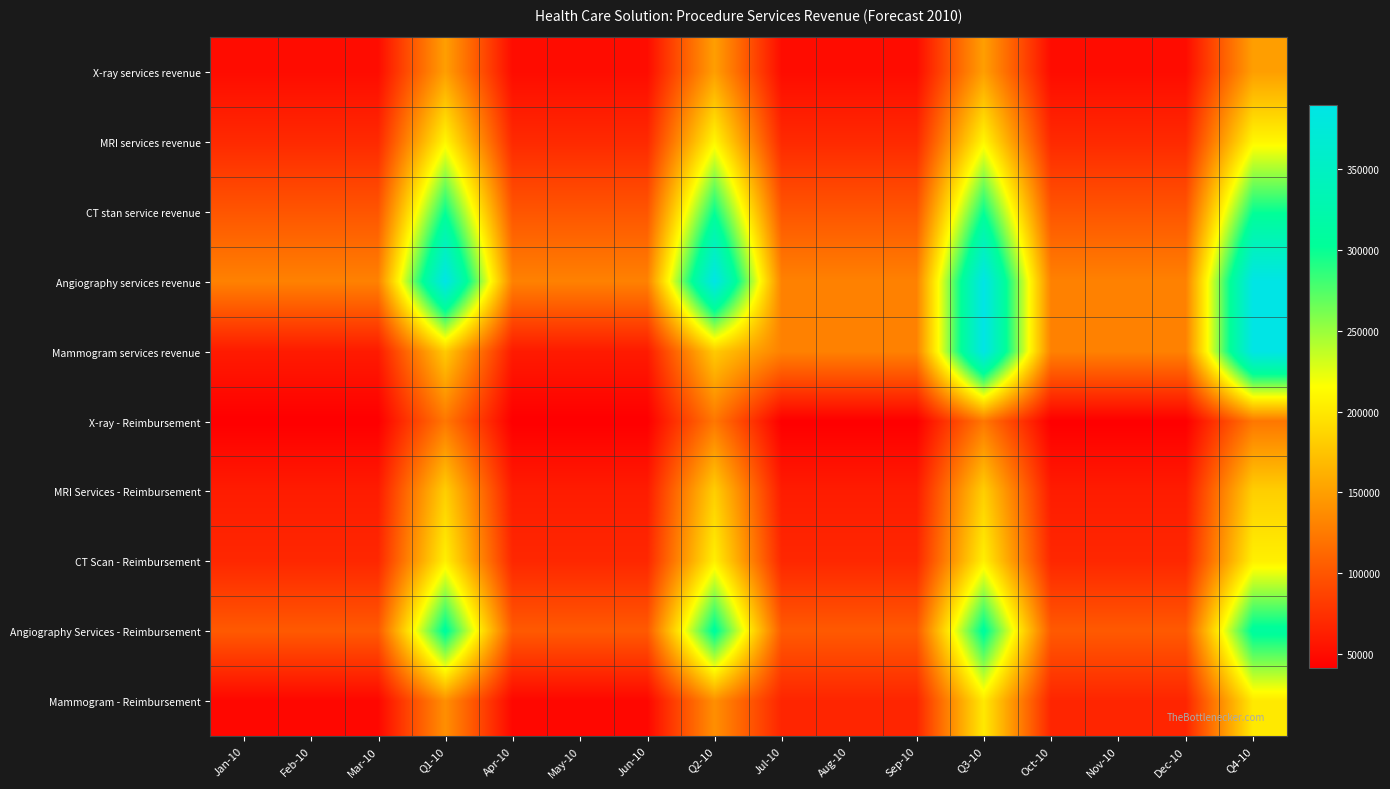

At which category is the sum across all series the highest?

Q3-10